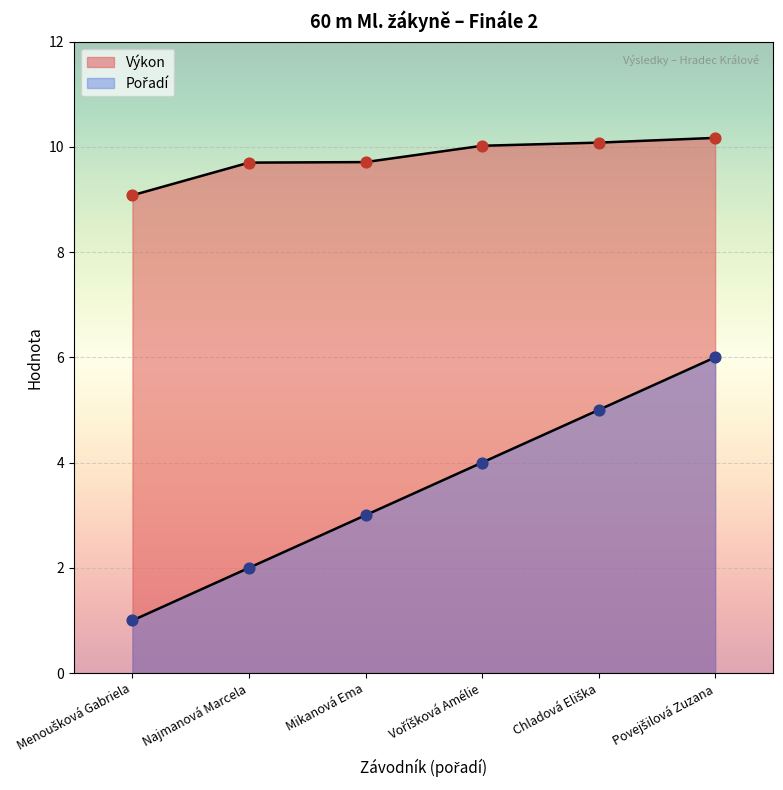

At which category is the sum across all series the highest?

Povejšilová Zuzana